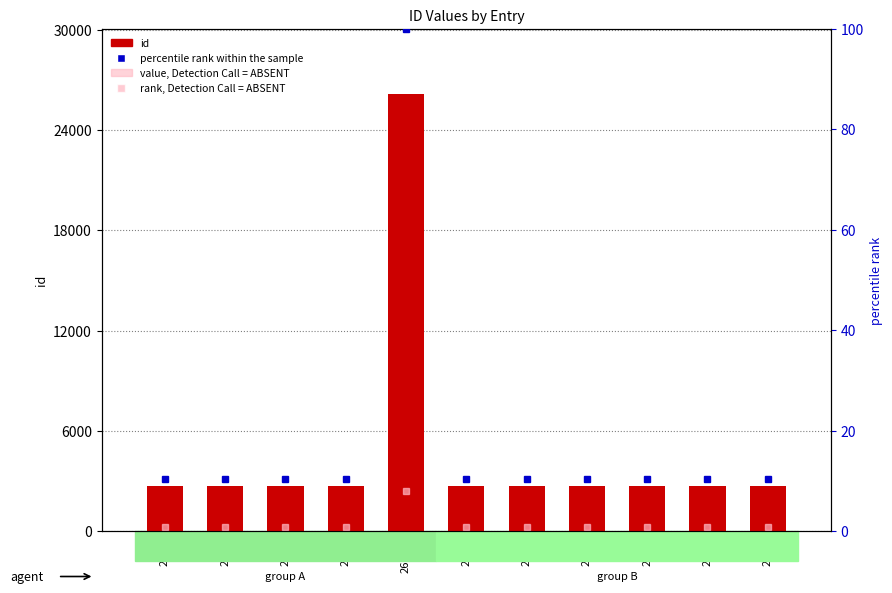

What is the difference between the highest and lowest values at 2720?

2719.2